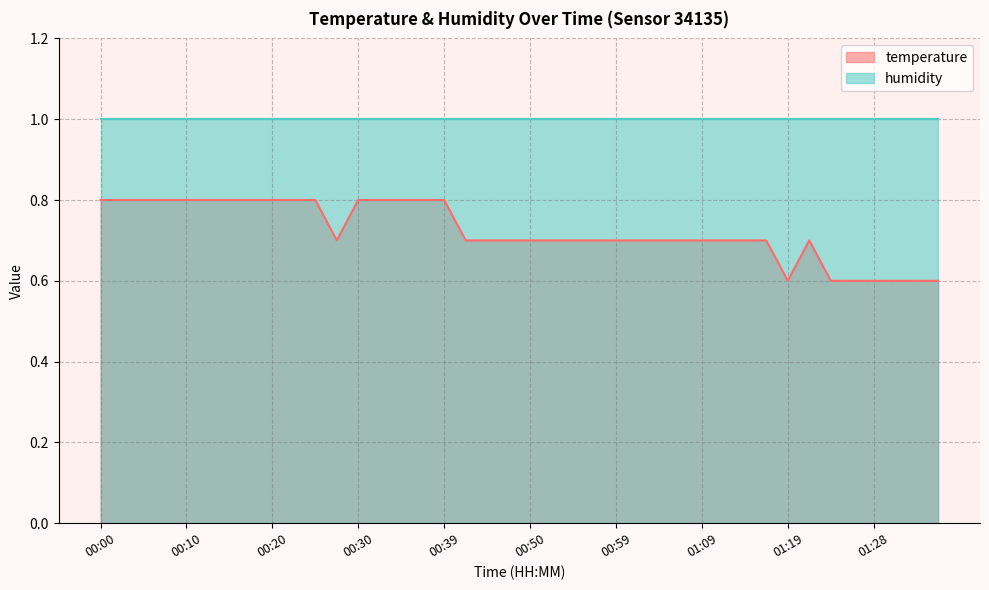

Which has a higher value, 00:10 or 01:16?

00:10